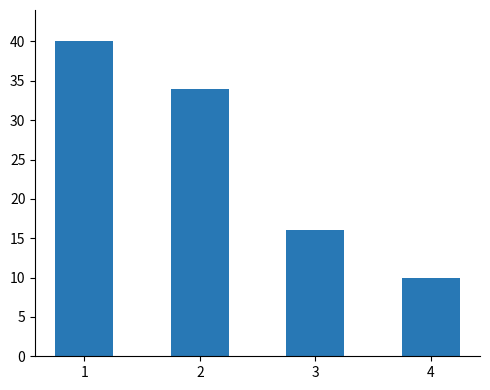

What is the average value?

25